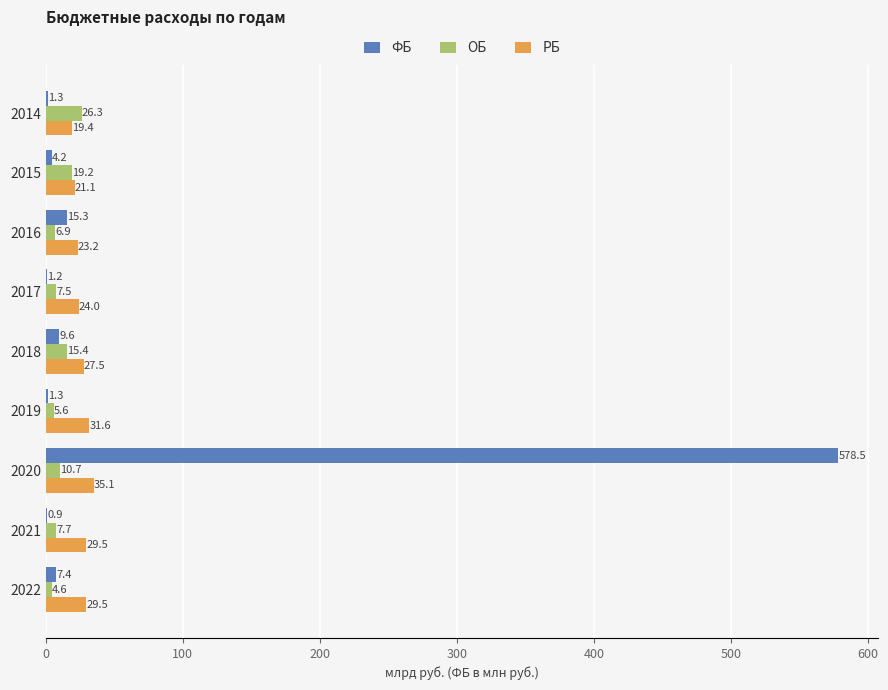

What is the maximum value for ФБ?

578.5